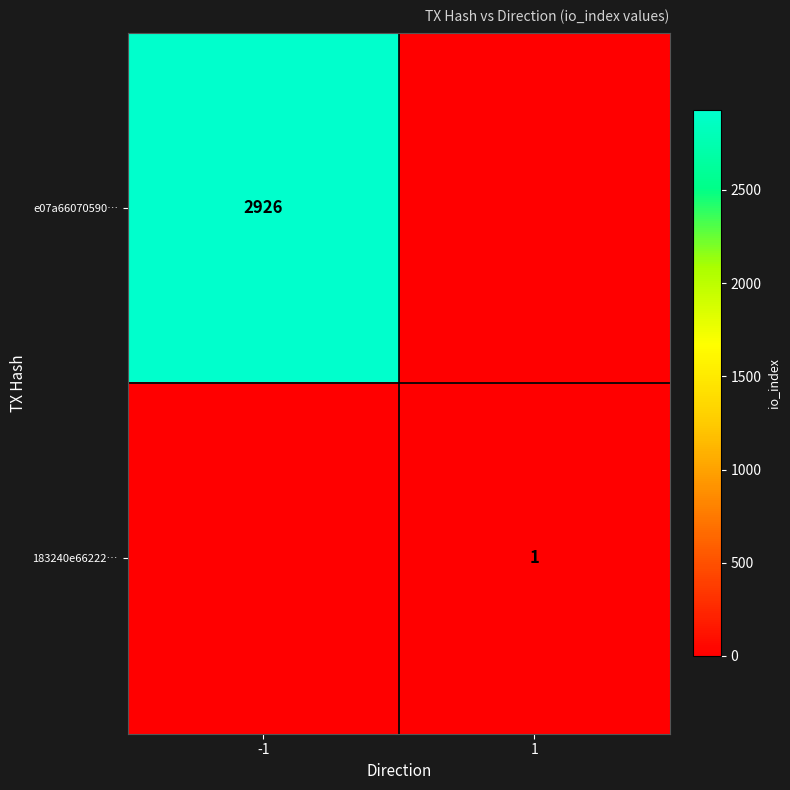

True or false: e07a66070590… has a value of 4438 at -1.

False